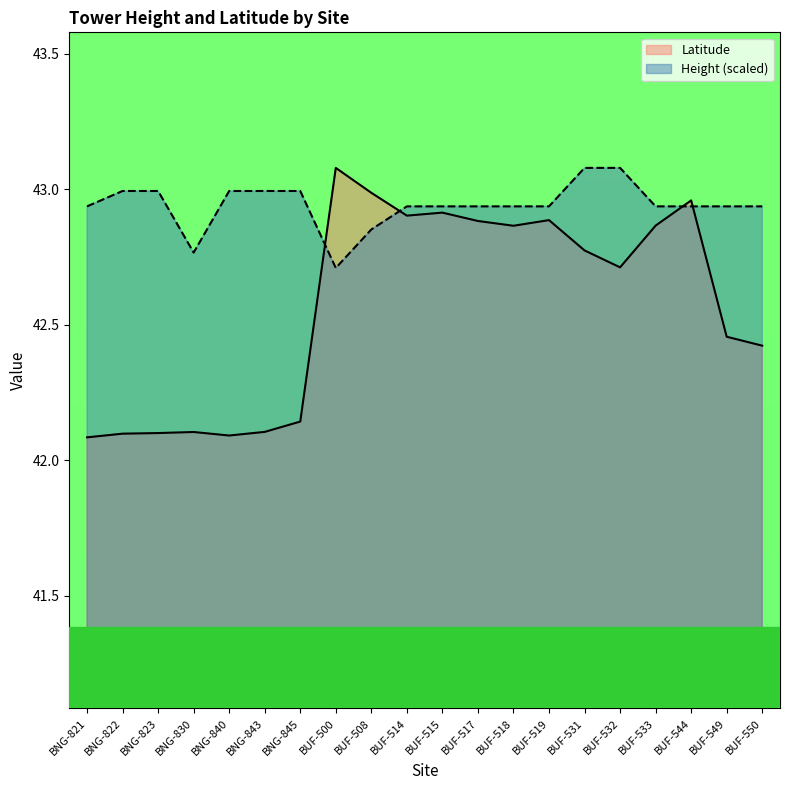

What is the difference between the maximum and minimum values in the Height series?

0.4